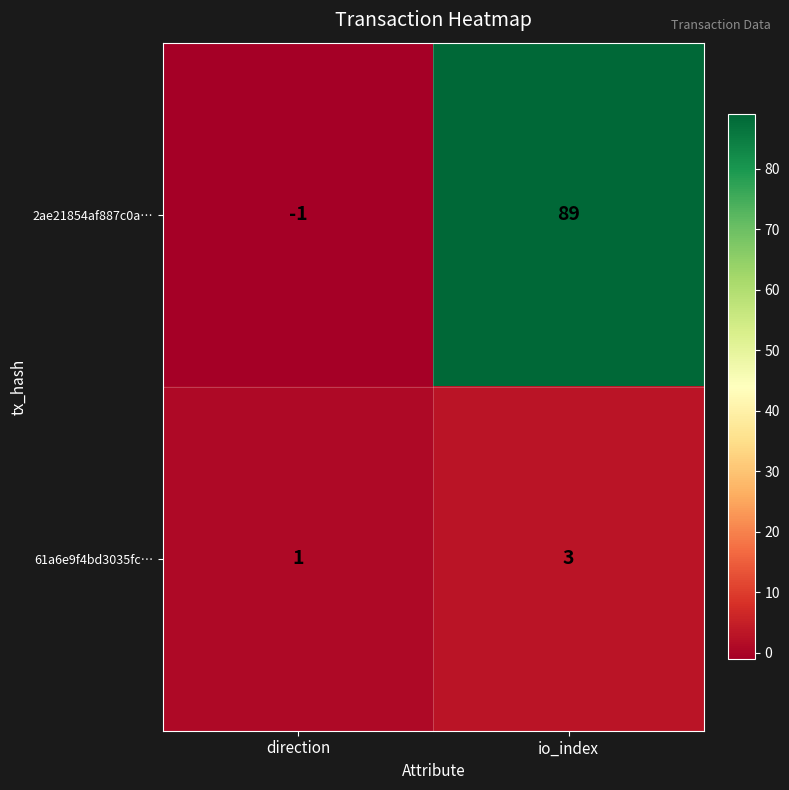

How many categories are shown in the chart?

2